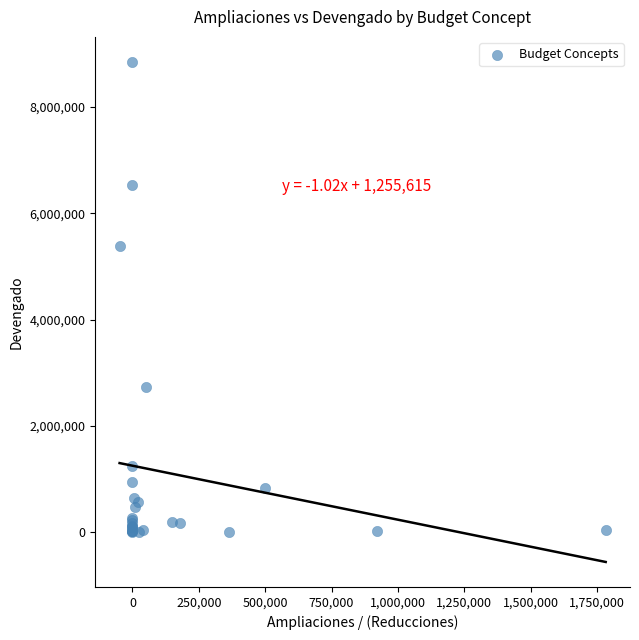

What Y value in the scatter plot is closest to 4424873?

5387932.2